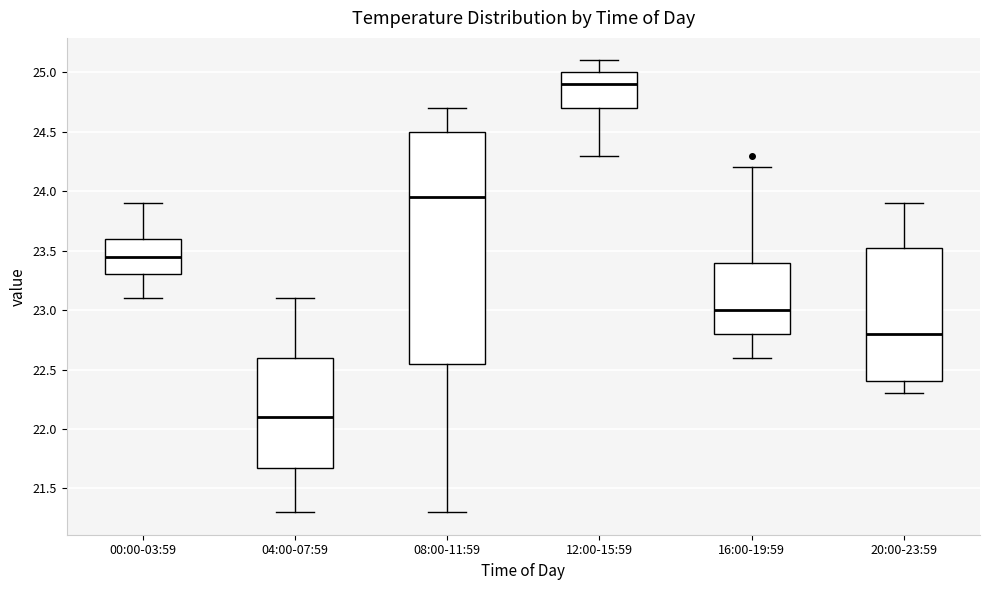

Which box is the tallest, from its lower edge to its upper edge?

08:00-11:59